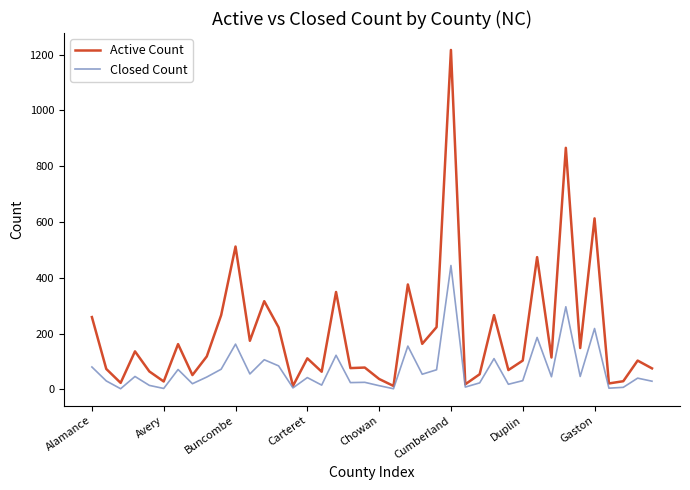

What is the average value of the Closed Count series?

71